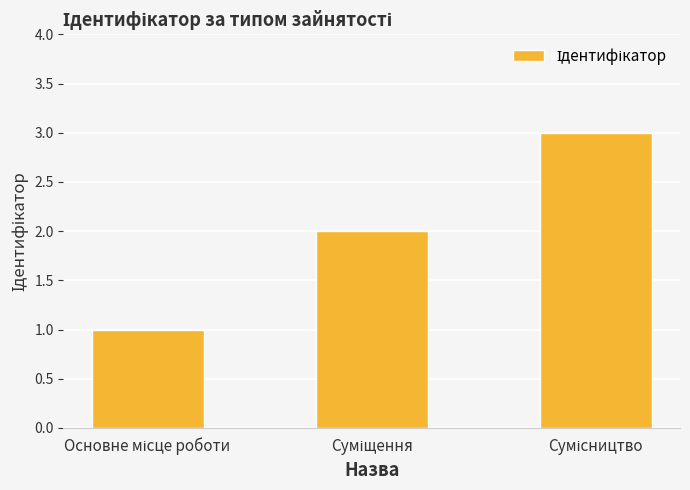

How many bars are there in total?

3